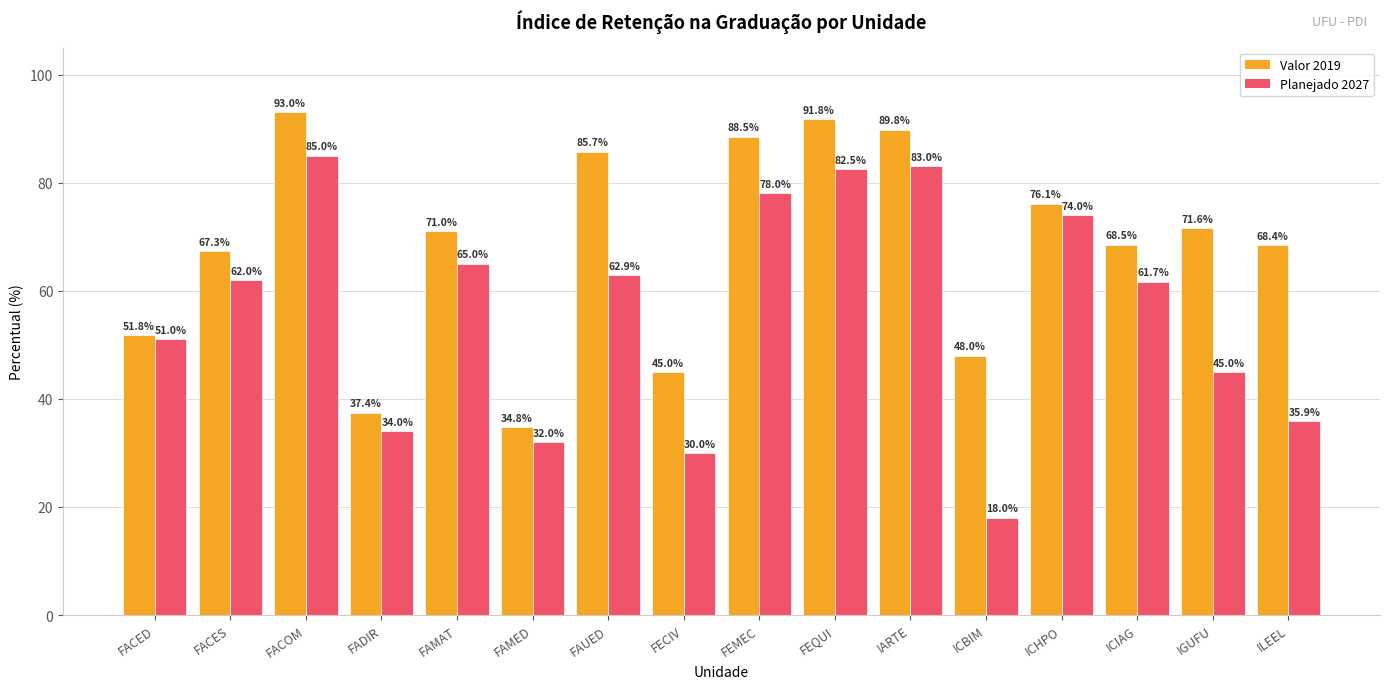

The value of Valor 2019 at FECIV is 45.0. True or false?

True